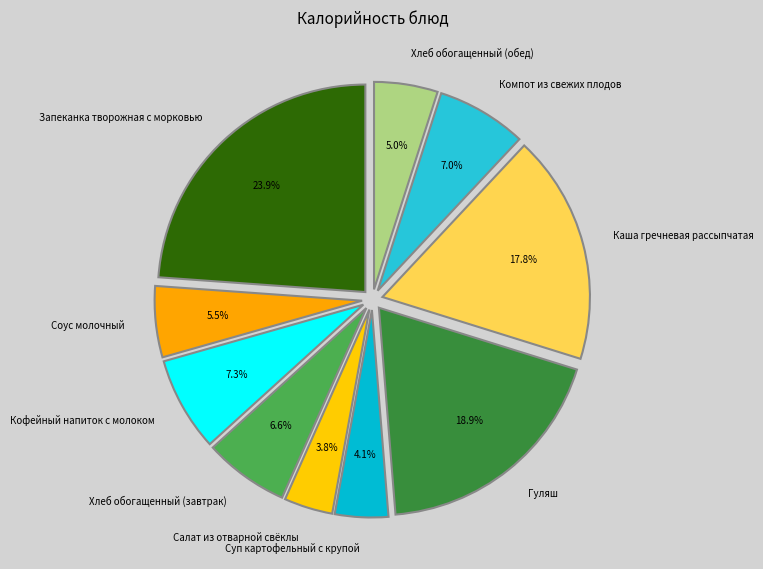

Count the number of slices in the pie.

10